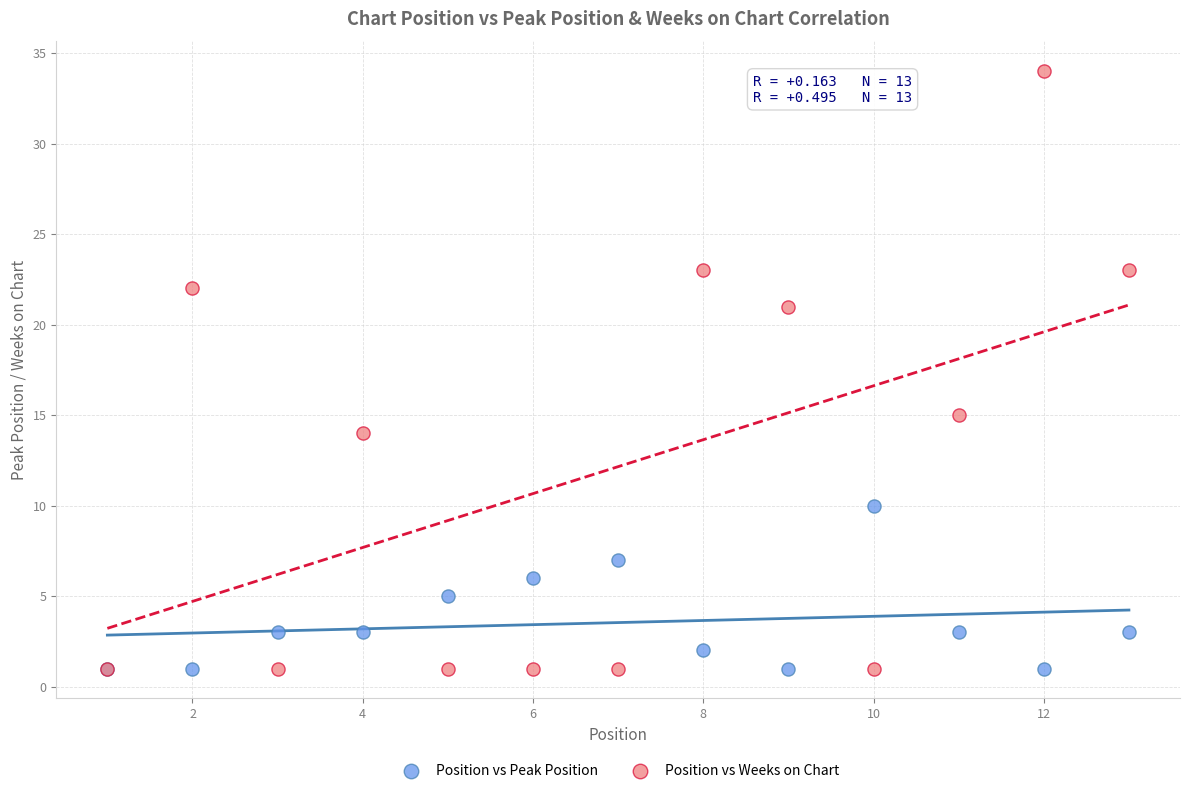

Across all series, what Y value is closest to 17?

15